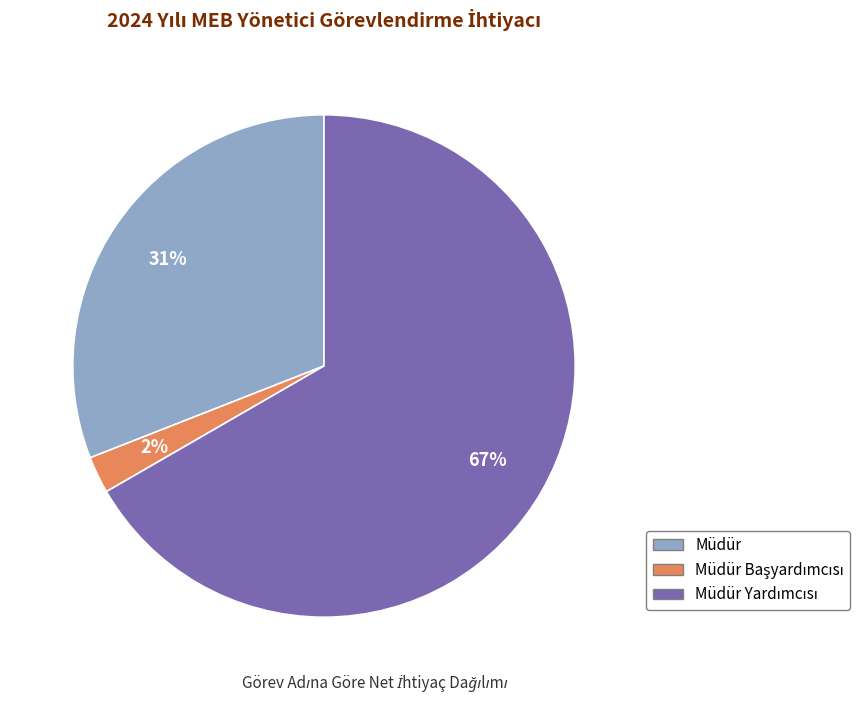

How many slices are in this pie chart?

3